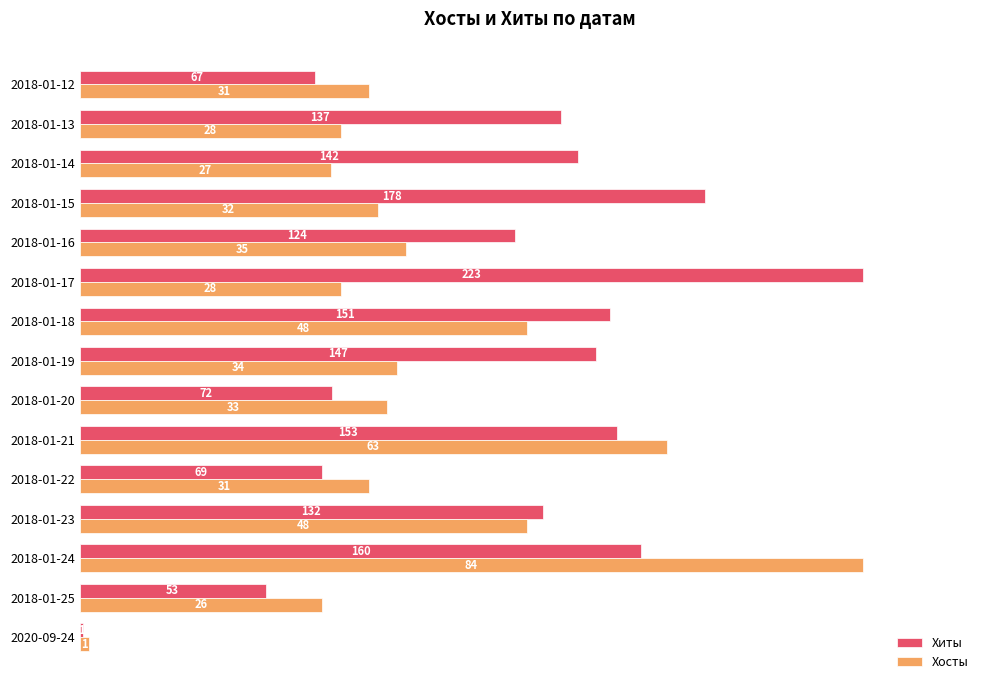

What are all the series names shown in the legend?

Хиты, Хосты